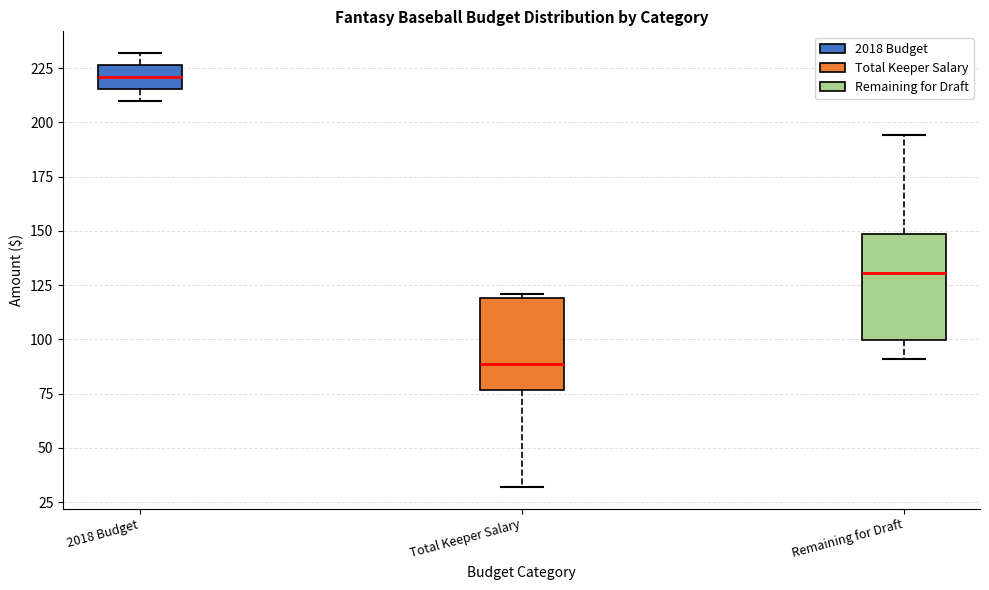

Which box's median line is the lowest?

Total Keeper Salary